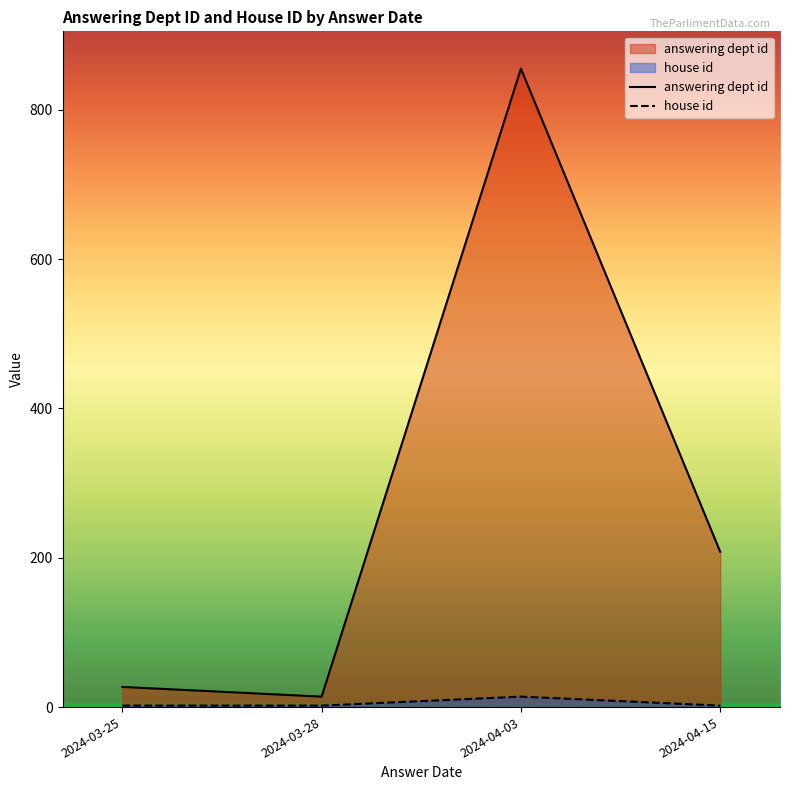

In answering dept id, how many points are lower than both neighbors (excluding endpoints)?

1